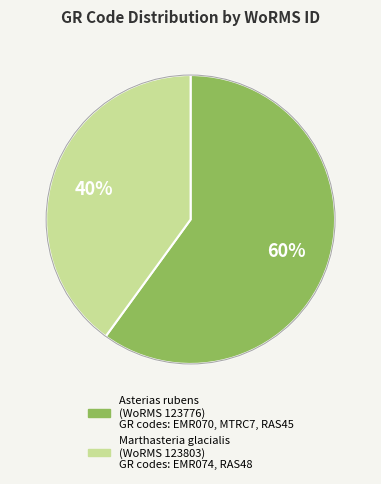

To the nearest percent, what is the average slice percentage?

50%